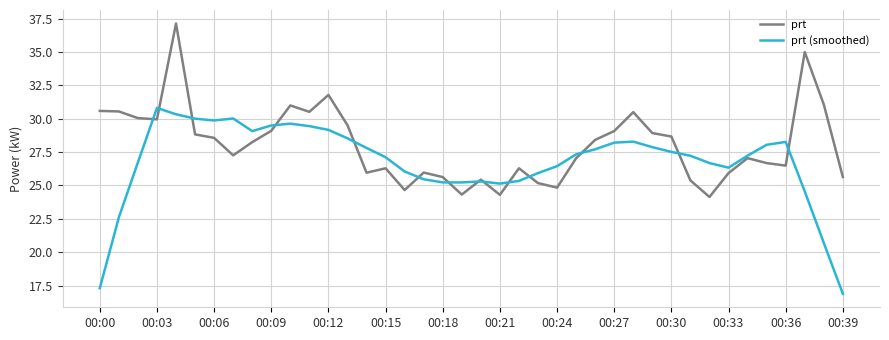

What is the sum of all prt values?

1122.0